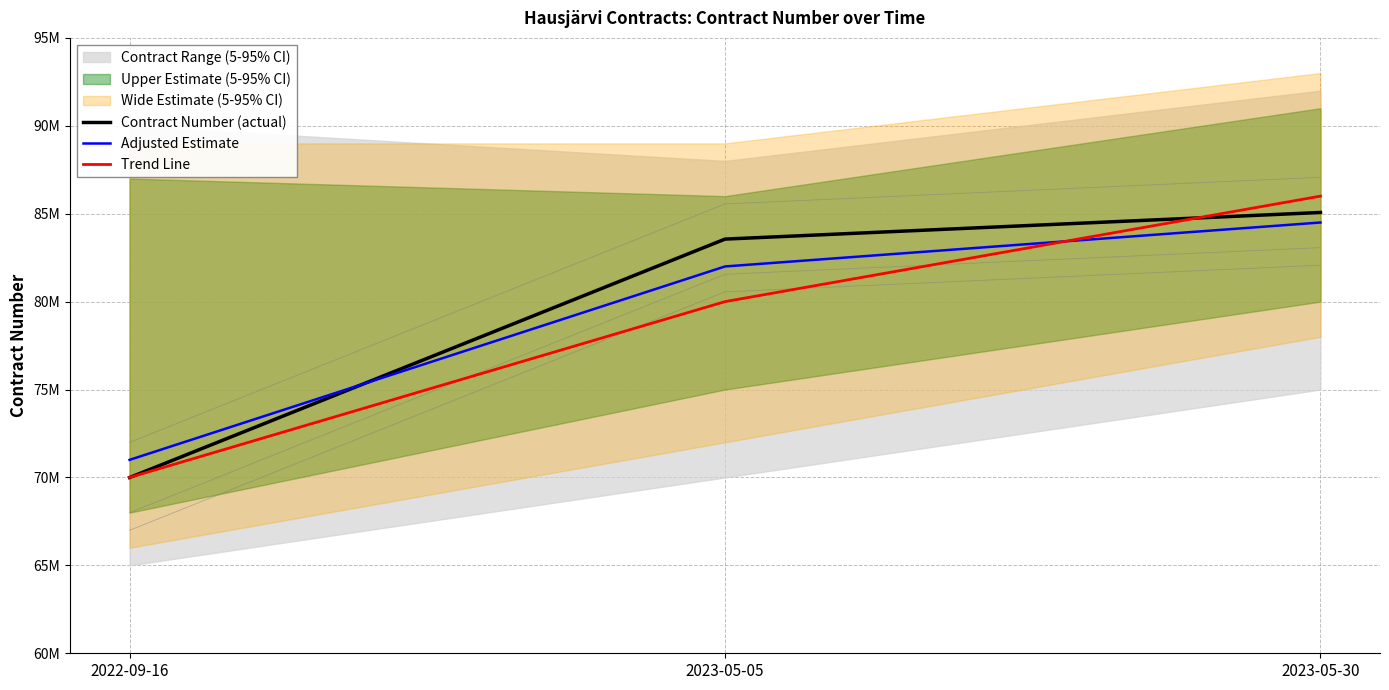

What value does the Trend Line series have at 2022-09-16?

70000000